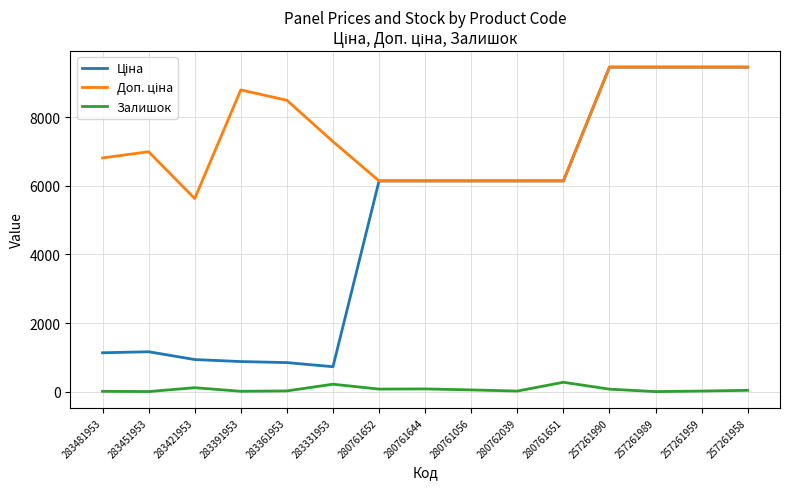

True or false: Залишок has a value of 20.0 at 257261959.

True